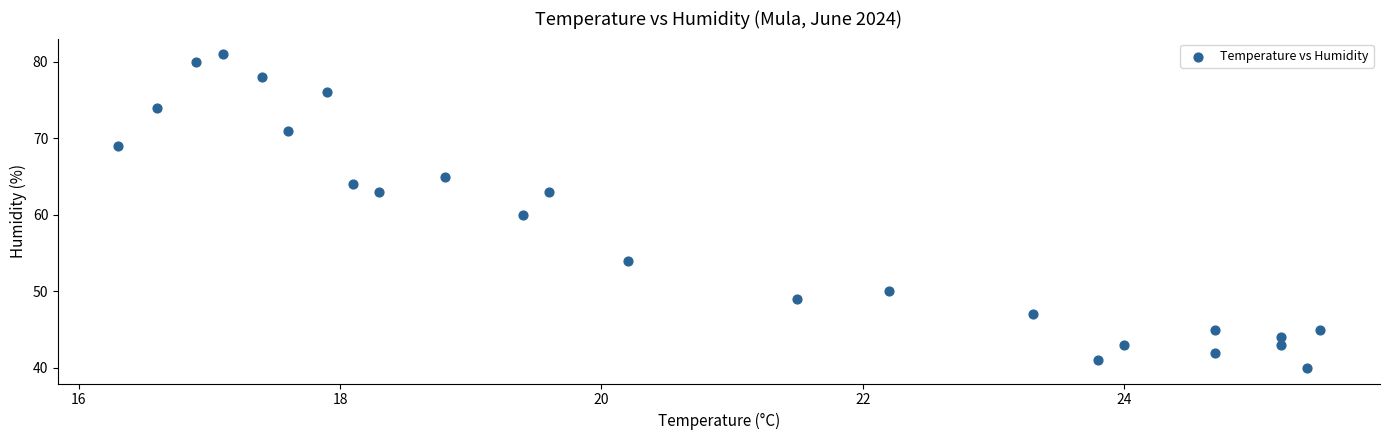

What is the range of Y values (max minus min)?

41